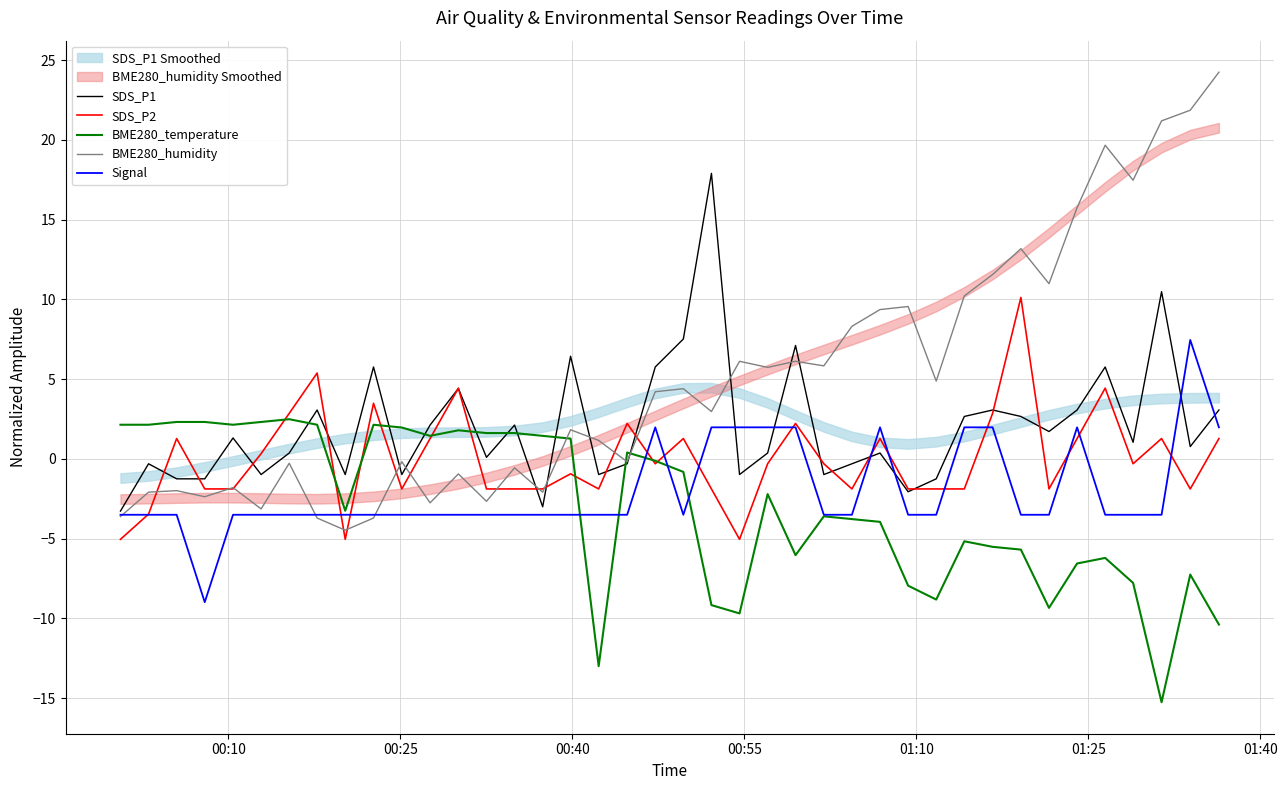

What is the lowest value of the Signal series?

-9.0